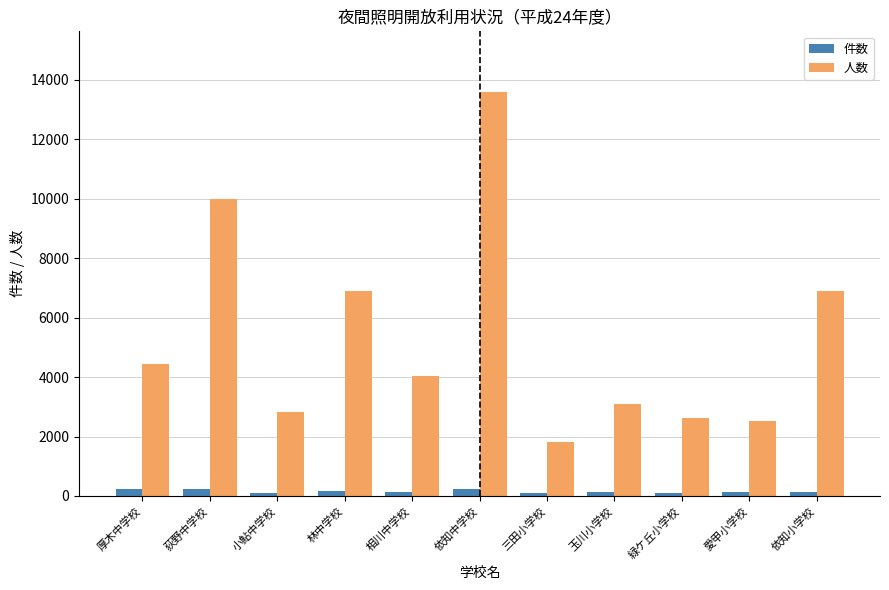

The 人数 series shows 2613 at 緑ケ丘小学校. True or false?

True